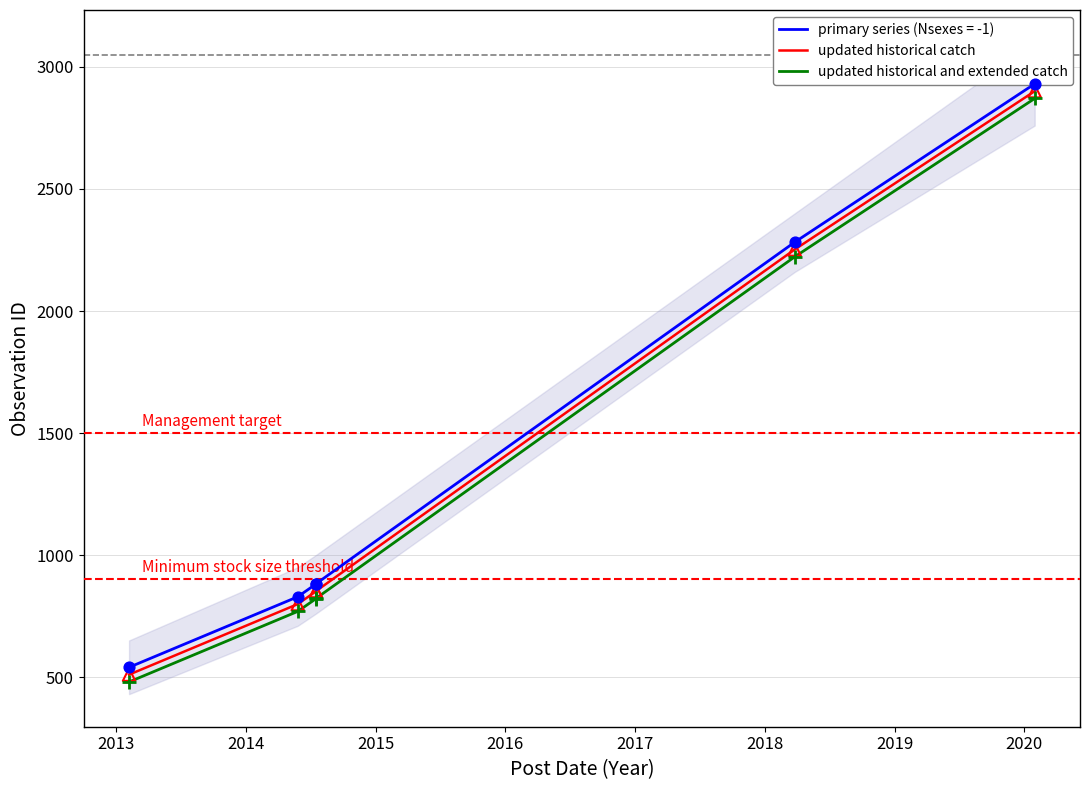

Which series contains the lowest Y value?

updated historical and extended catch